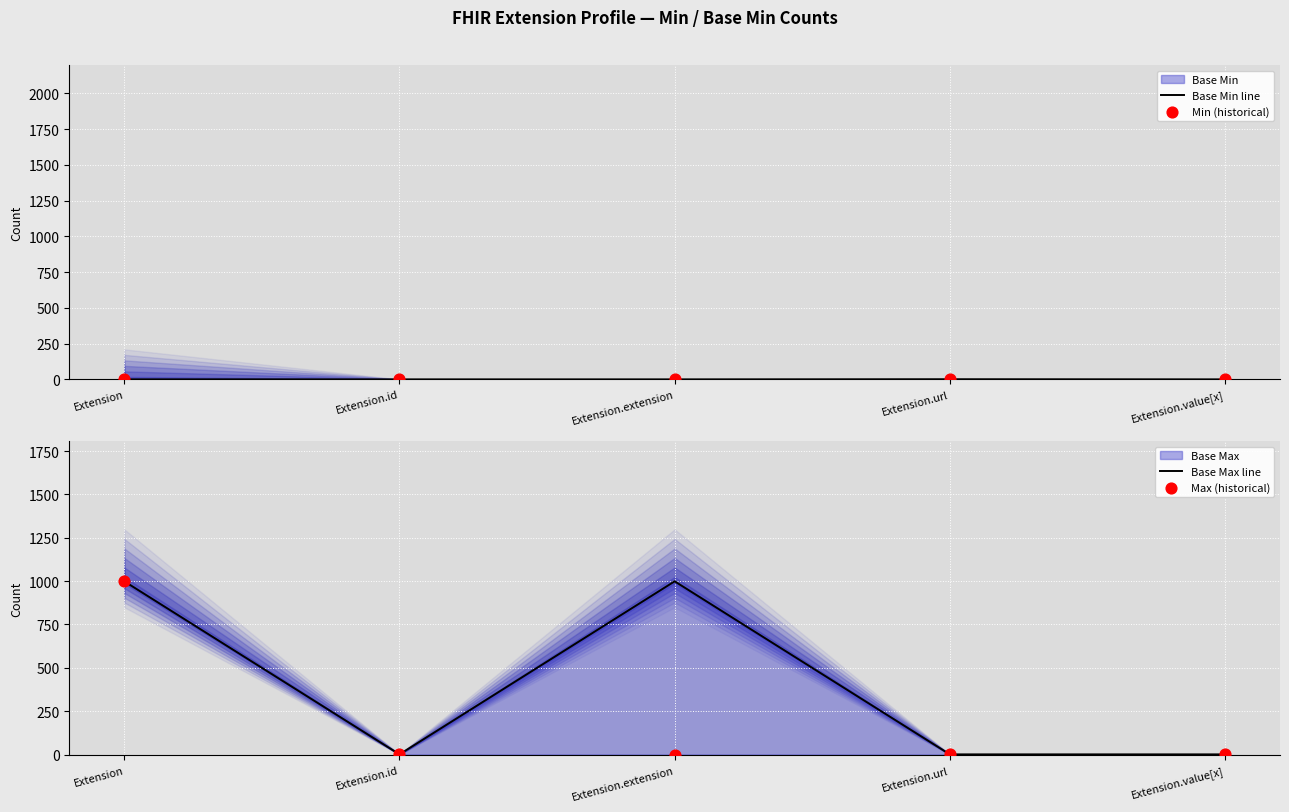

At which category is the sum across all series the highest?

Extension